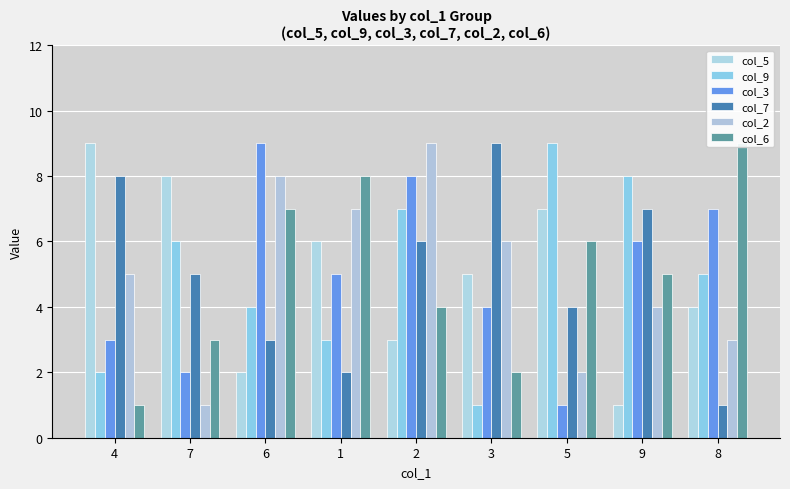

What is the difference between the second highest and second lowest values in the col_6 series?

6